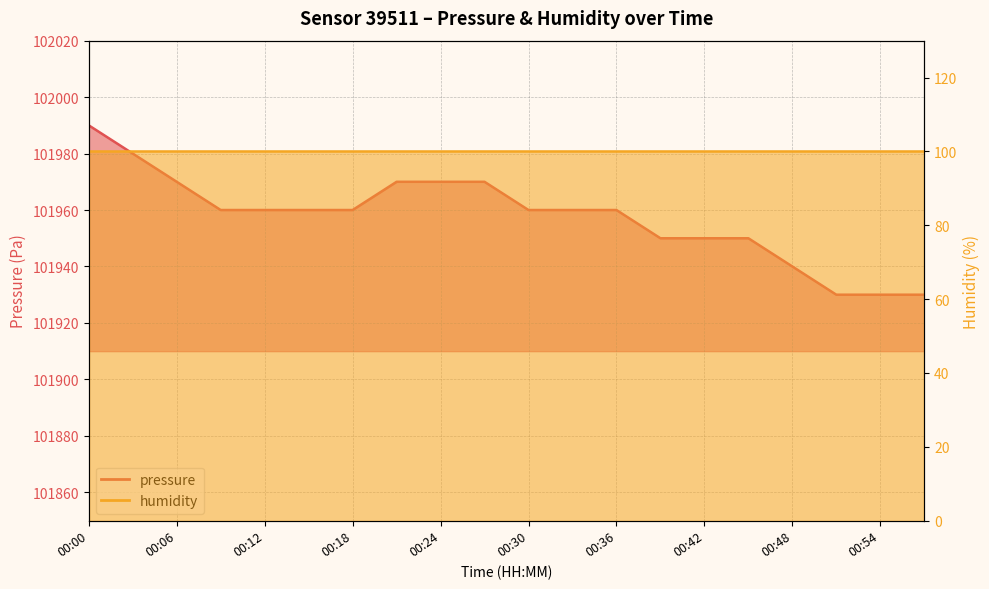

What is the difference between the second highest and minimum values?

50